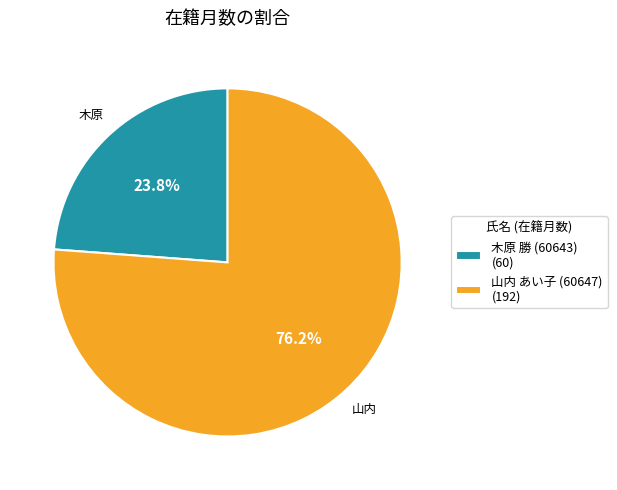

What percentage is the 木原 勝 (60643) slice, to the nearest percent?

24%